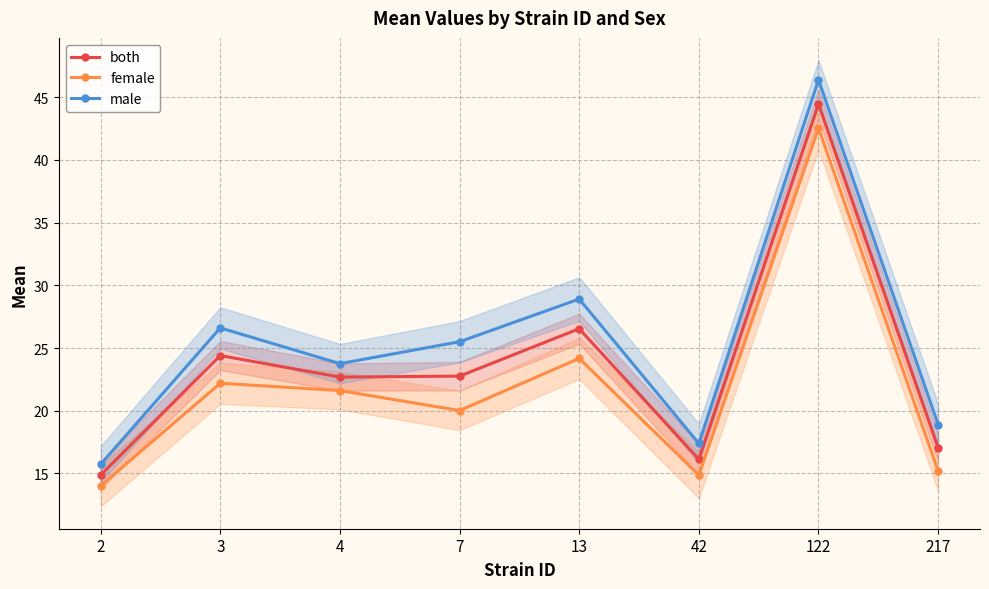

What is the difference between the maximum and minimum values in the both series?

29.6